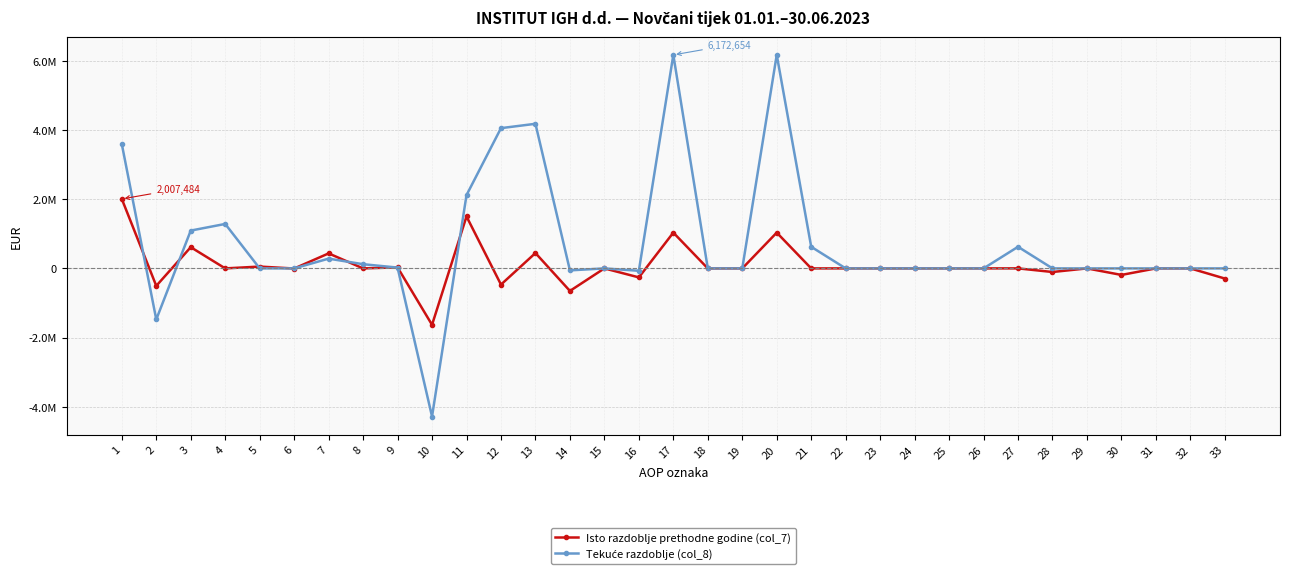

Reading left to right, what are all the values shown in this chart?

Isto razdoblje prethodne godine (col_7): 1=2007484	2=-505269	3=613634	4=0	5=52815	6=-3545	7=433751	8=0	9=29230	10=-1631154	11=1502215	12=-467839	13=443856	14=-651644	15=0	16=-260051	17=1034376	18=0	19=0	20=1034376	21=0	22=0	23=0	24=0	25=563	26=0	27=563	28=-104265	29=0	30=-189066	31=0	32=0	33=-293331
Tekuće razdoblje (col_8): 1=3594180	2=-1476372	3=1093459	4=1285422	5=0	6=0	7=282093	8=121094	9=23557	10=-4281997	11=2117808	12=4054846	13=4180689	14=-57135	15=0	16=-68708	17=6172654	18=0	19=0	20=6172654	21=624631	22=0	23=0	24=0	25=0	26=0	27=624631	28=0	29=0	30=0	31=0	32=0	33=0